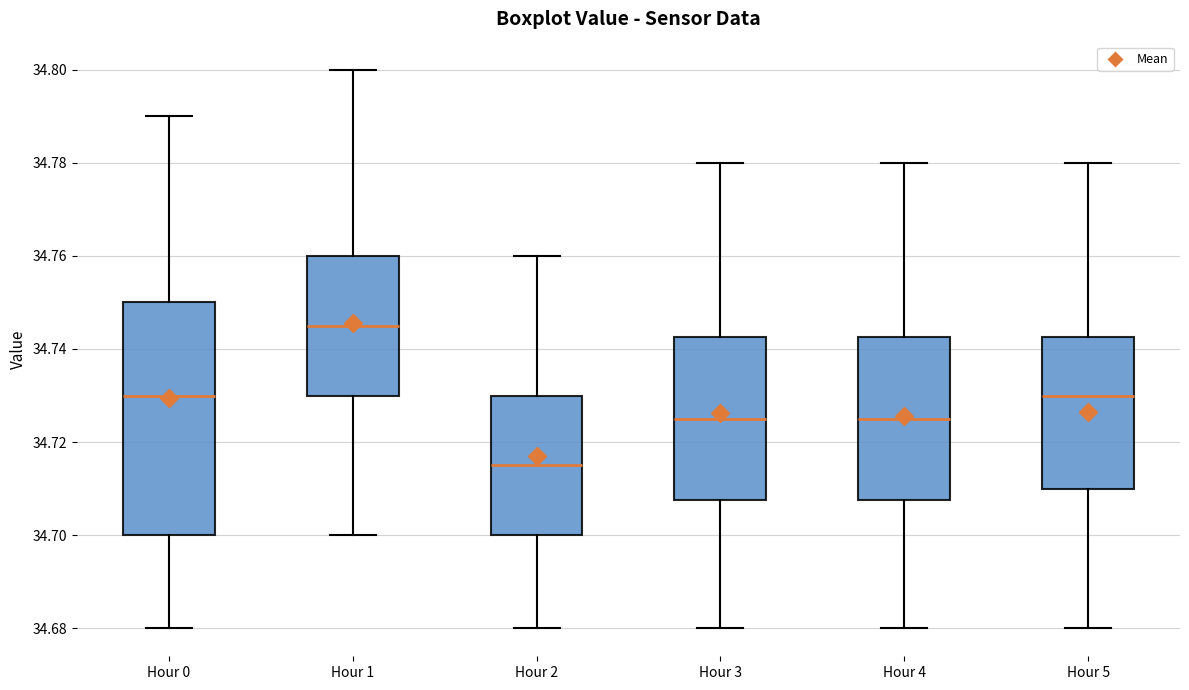

Which box's median line is the highest?

Hour 1